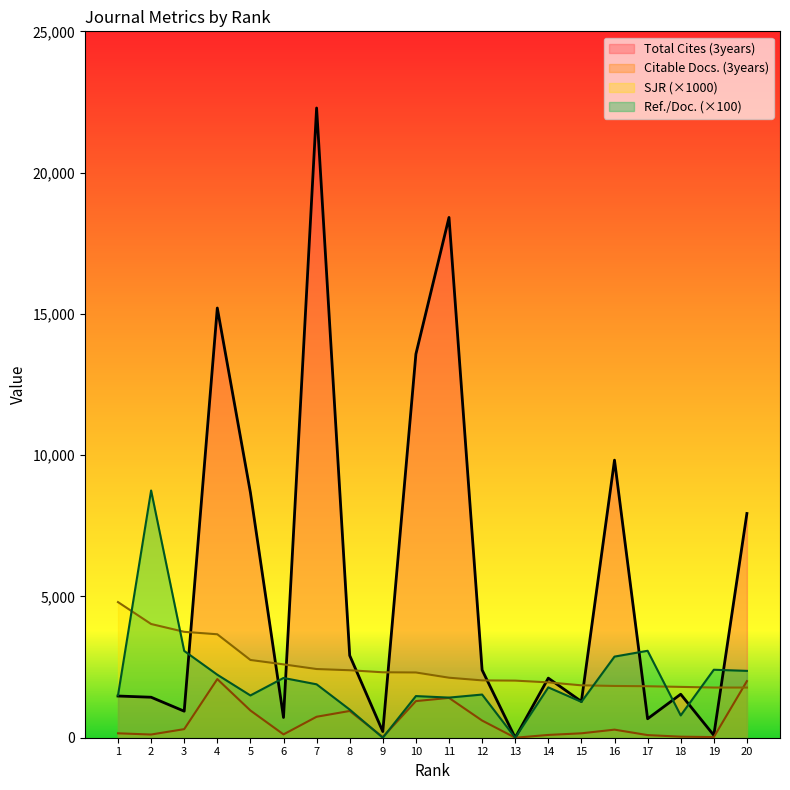

What is the value of the Ref. / Doc. point at the 10th from the left?

1474.0